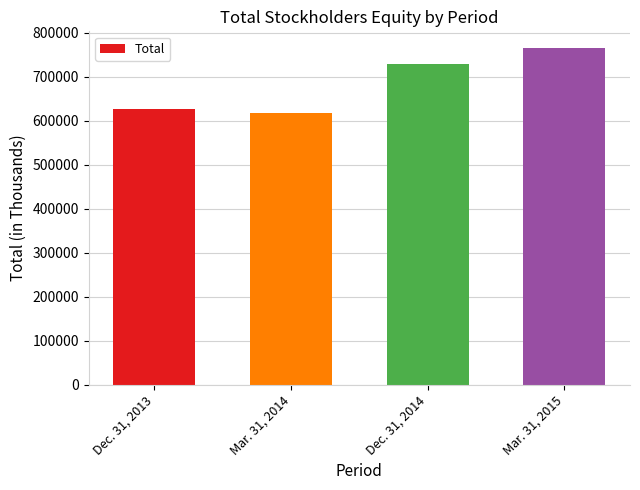

How many values are below 727966?

2